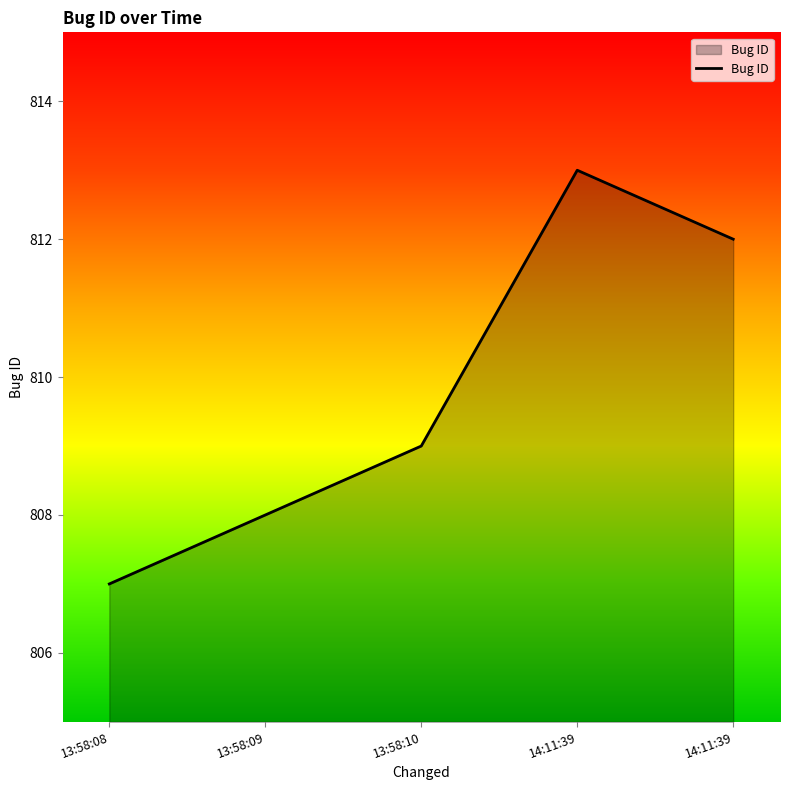

Count the number of data series in this chart.

1